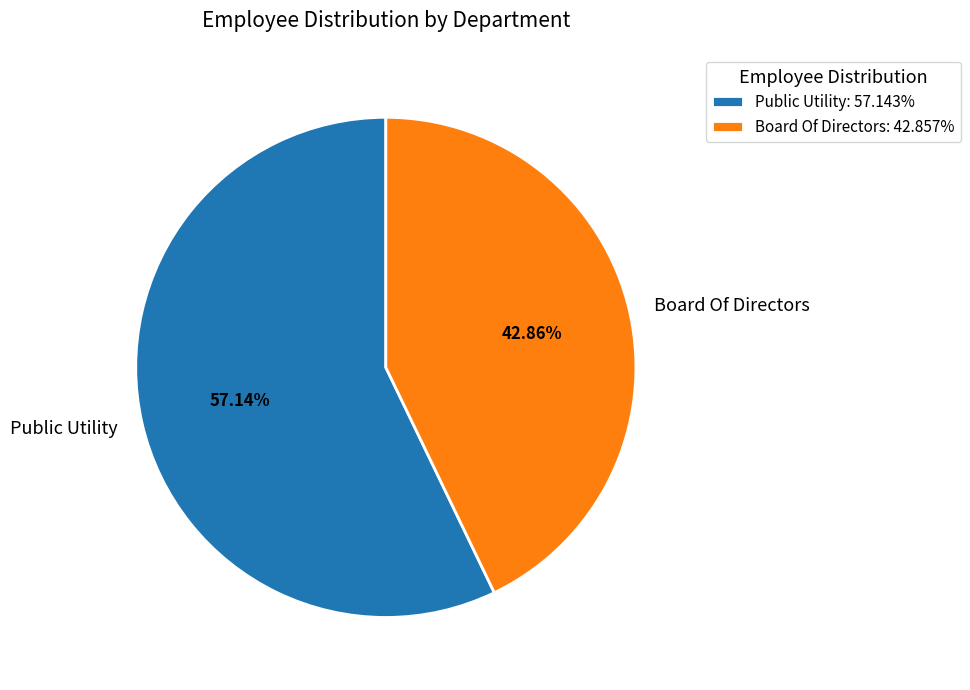

How many slices are in this pie chart?

2